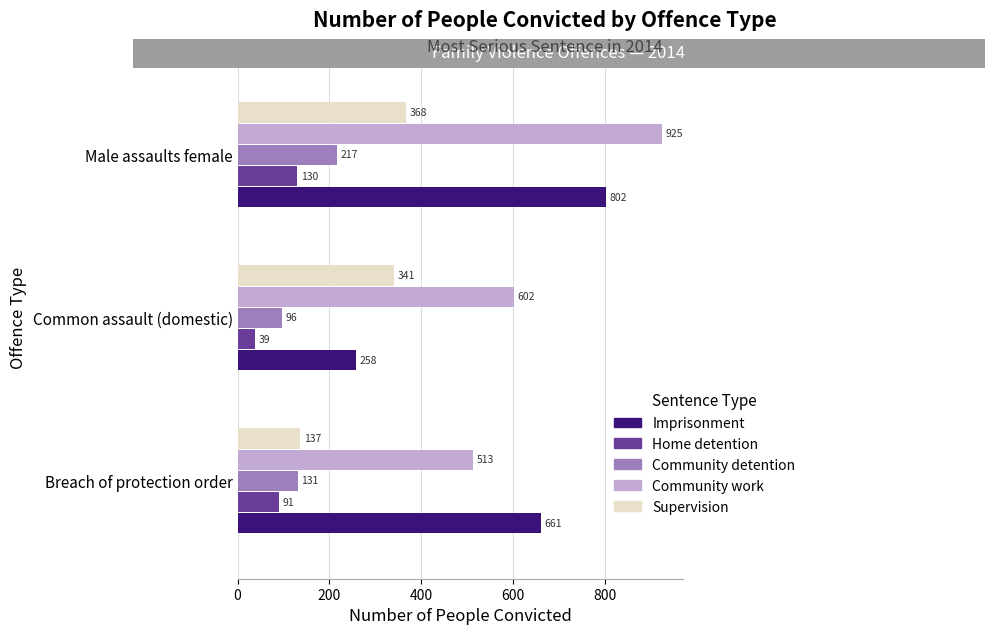

What is the difference between the maximum and minimum values in the Community detention series?

121